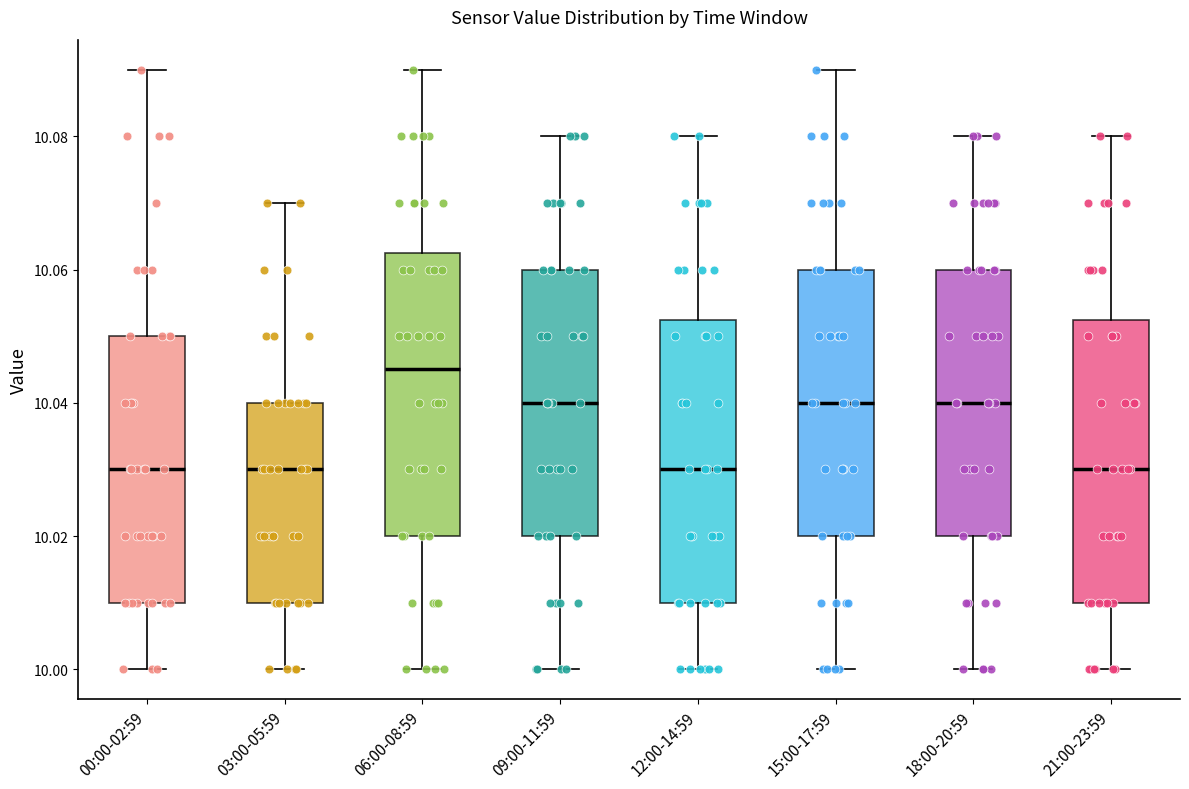

Reading left to right, read every box against the y-axis: the position of its median line, the range the box covers, and the ends of its whiskers. The values are not printed on the chart, so give them approximately, as read against the axis.

00:00-02:59: median 10.030, box 10.010 to 10.050, whiskers 10.000 to 10.090
03:00-05:59: median 10.030, box 10.010 to 10.040, whiskers 10.000 to 10.070
06:00-08:59: median 10.046, box 10.020 to 10.062, whiskers 10.000 to 10.090
09:00-11:59: median 10.040, box 10.020 to 10.060, whiskers 10.000 to 10.080
12:00-14:59: median 10.030, box 10.010 to 10.052, whiskers 10.000 to 10.080
15:00-17:59: median 10.040, box 10.020 to 10.060, whiskers 10.000 to 10.090
18:00-20:59: median 10.040, box 10.020 to 10.060, whiskers 10.000 to 10.080
21:00-23:59: median 10.030, box 10.010 to 10.052, whiskers 10.000 to 10.080